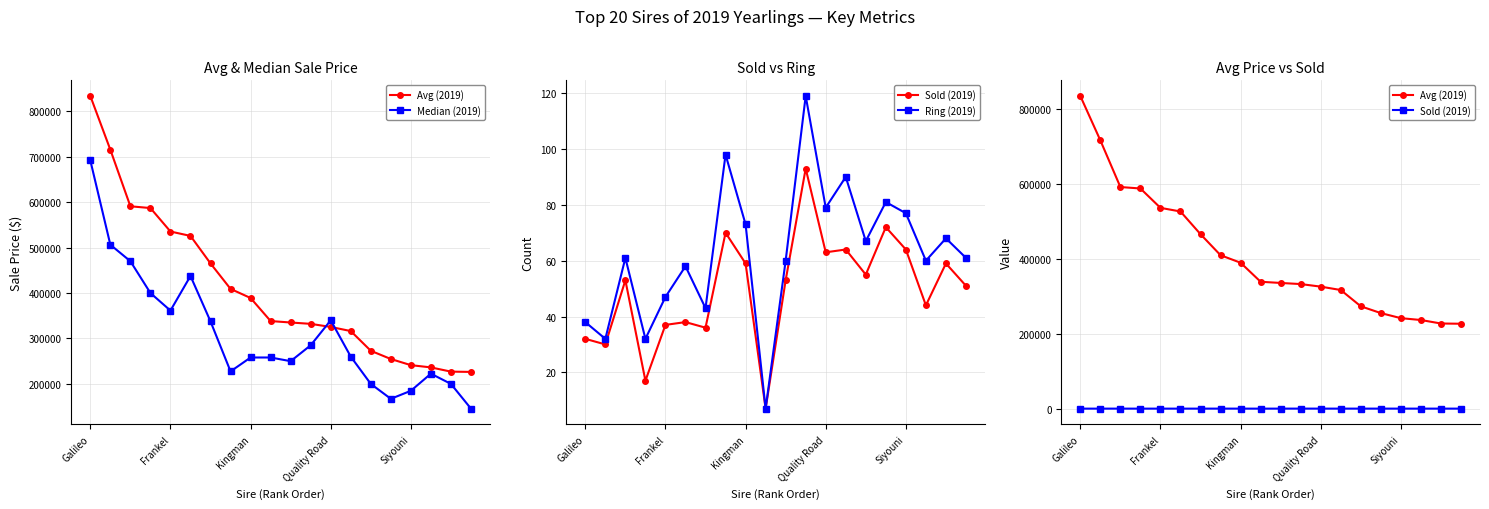

Which has a higher value, 7 or 5?

5